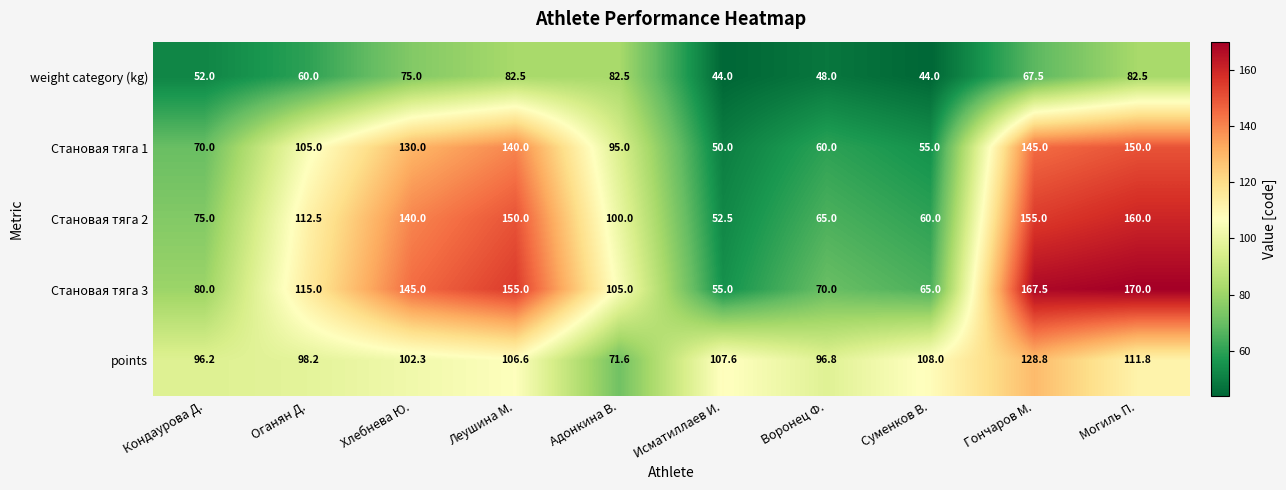

List the series in order of their peak value, lowest first.

weight category (kg), points, Становая тяга 1, Становая тяга 2, Становая тяга 3